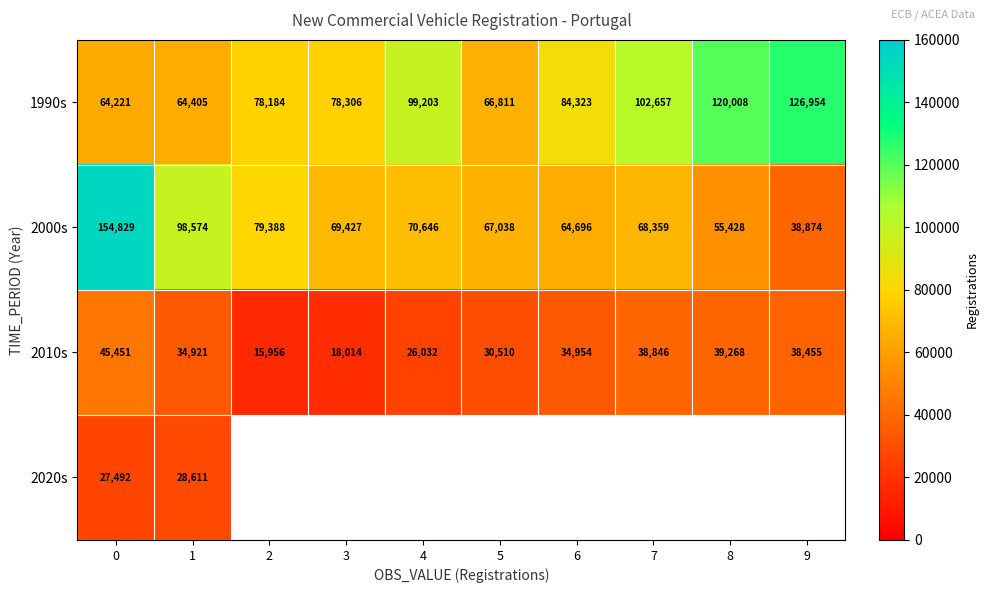

At how many categories does at least one series exceed 48113?

10